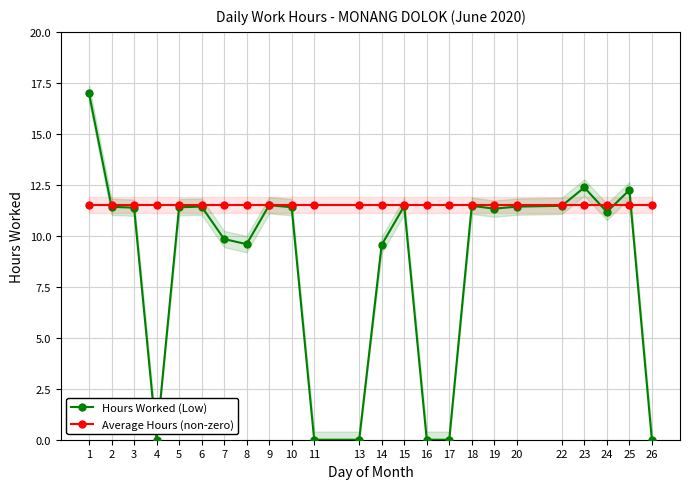

How many distinct data groups are displayed?

2